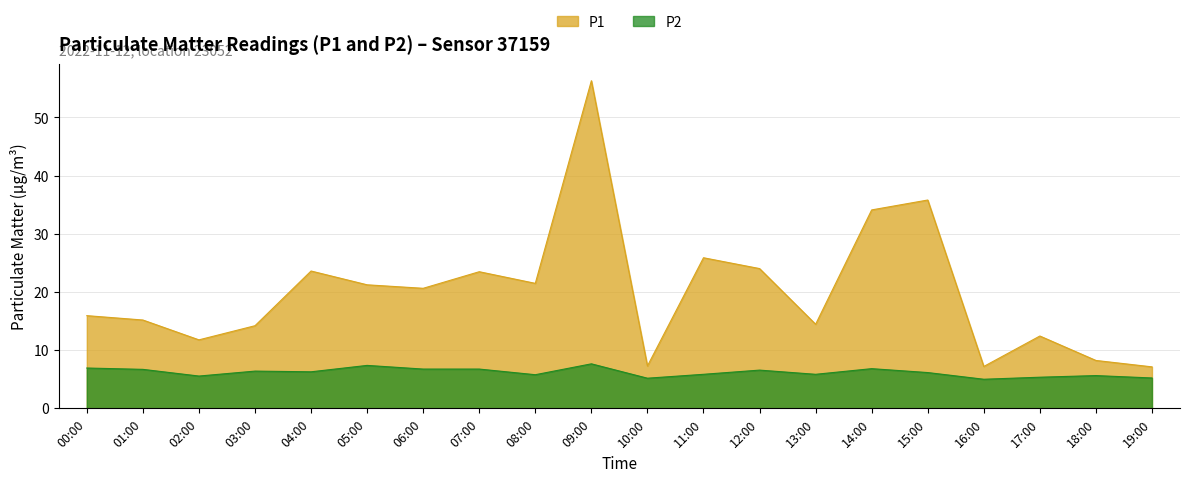

Where is the first local maximum for P2?

03:00